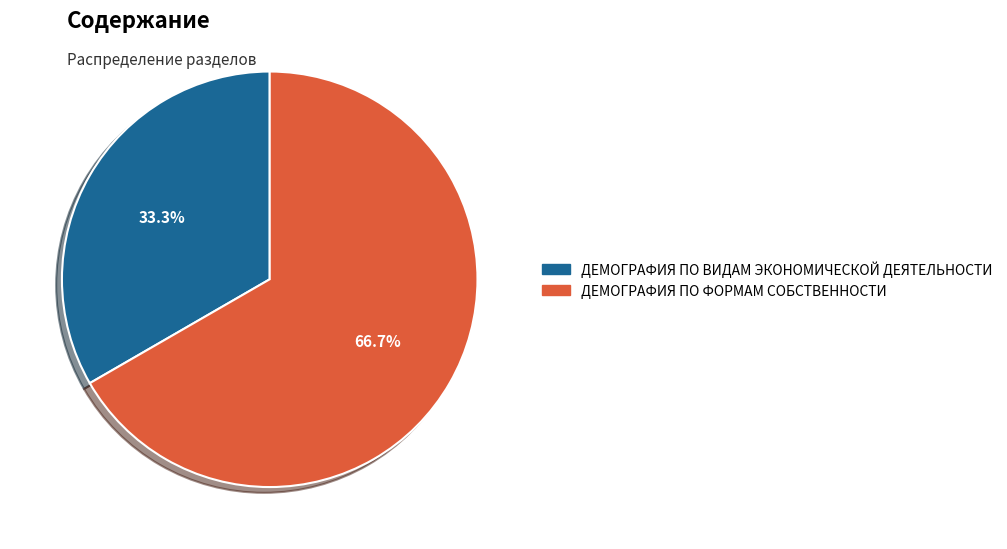

Is there any slice that represents more than half of the pie?

Yes